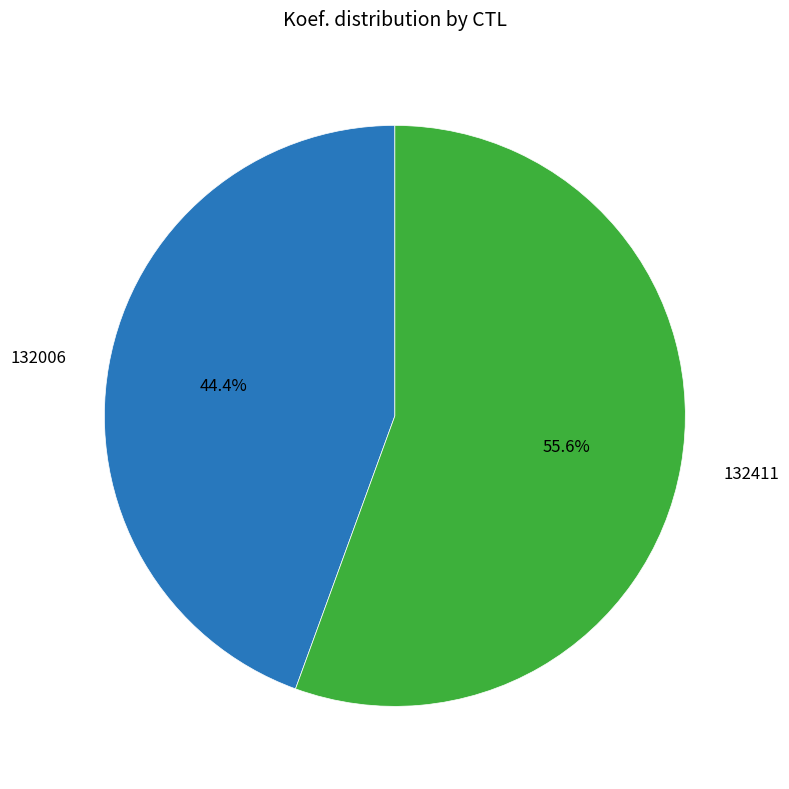

To the nearest percent, what is the difference between the 132411 and 132006 slice percentages?

11%